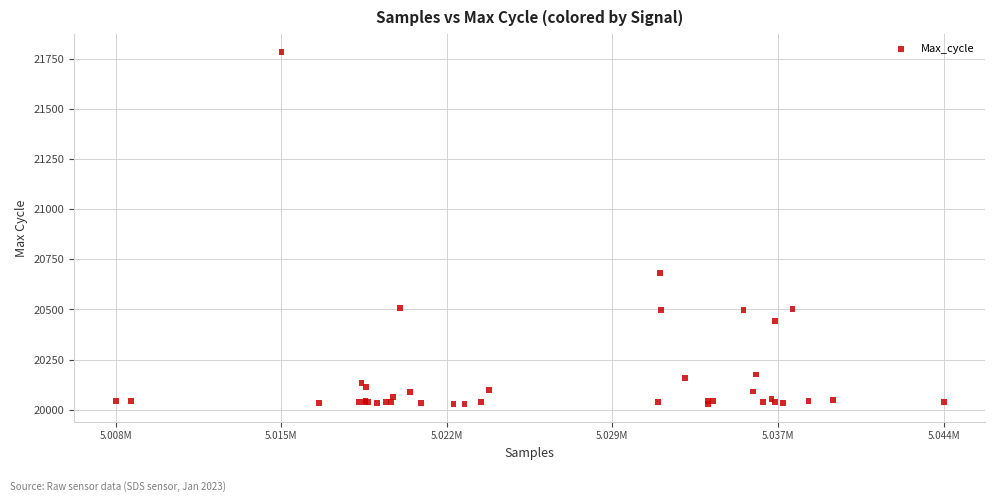

What Y value in the scatter plot is closest to 20906?

20682